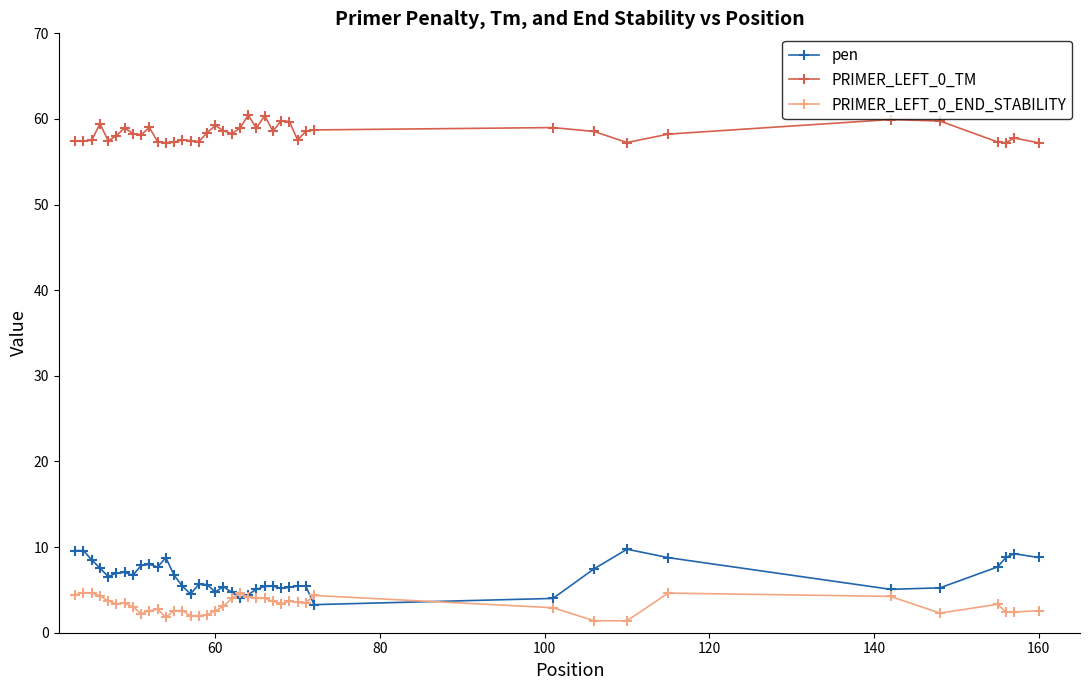

What are all the series names shown in the legend?

pen, PRIMER_LEFT_0_TM, PRIMER_LEFT_0_END_STABILITY